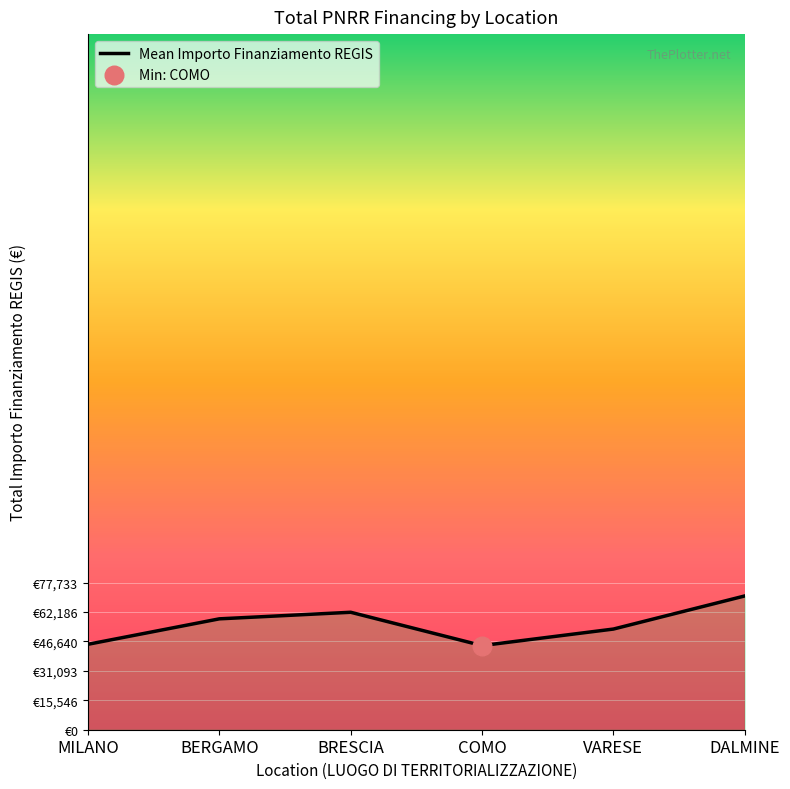

What is the ratio of the value at MILANO to the value at DALMINE?

0.6